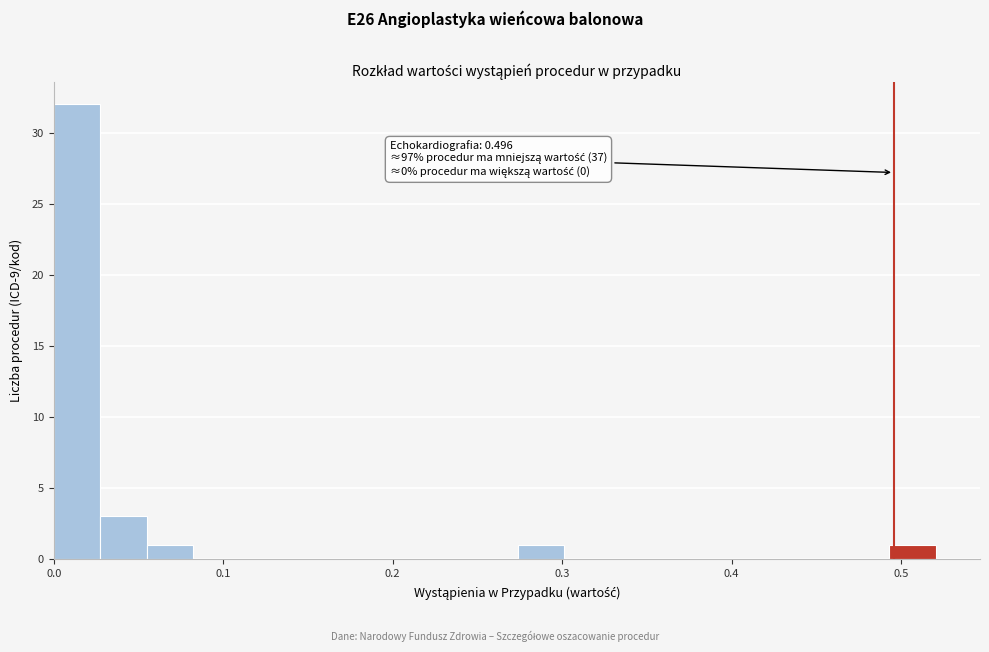

Around what value on the x-axis is the tallest bar? Give the approximate position of its centre, as read against the axis.

0.01